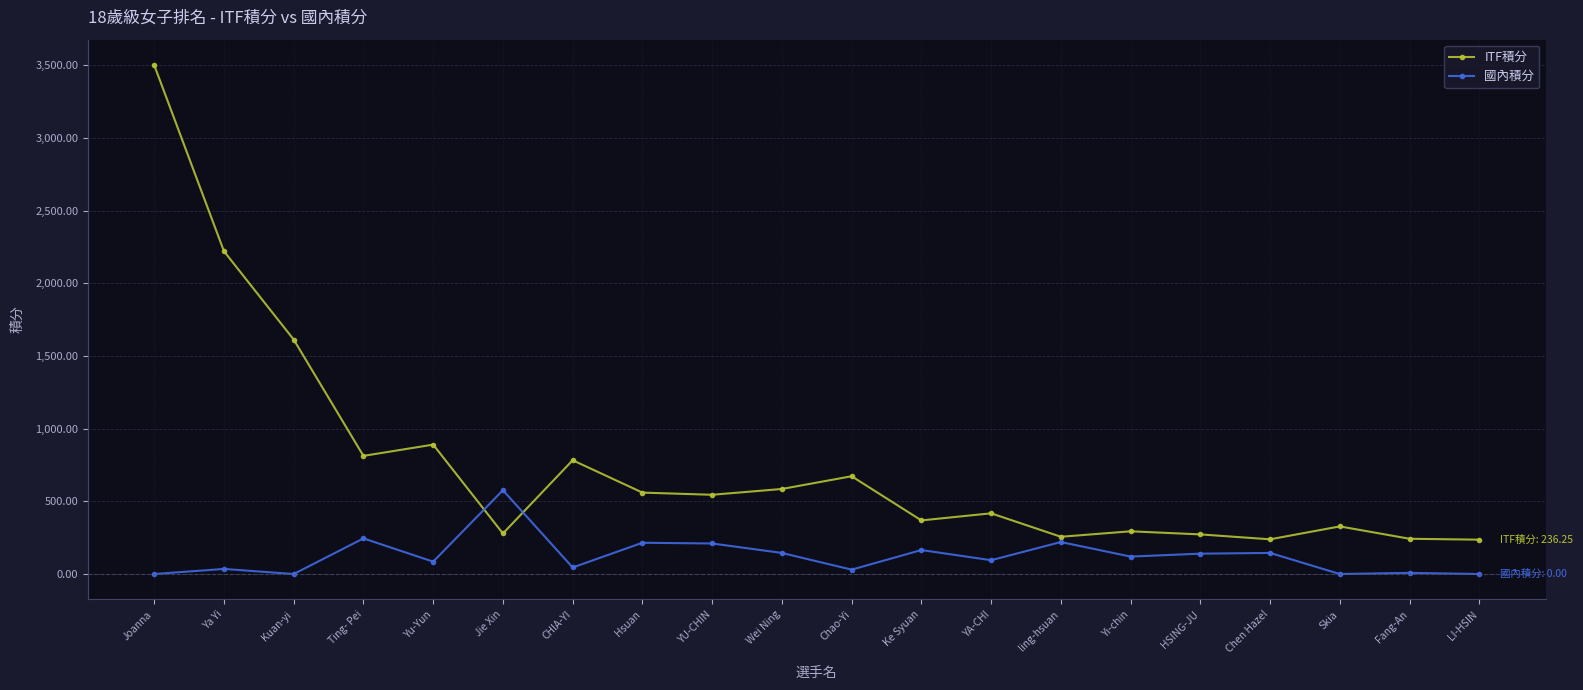

Is it true that ITF積分 equals 87.9 at LI-HSIN?

False